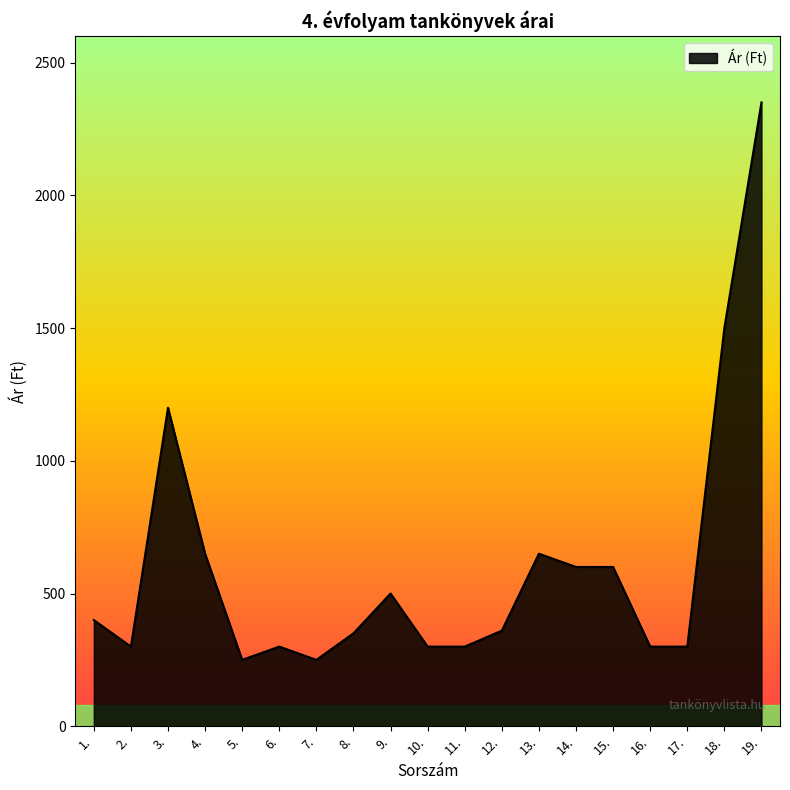

How many lines are shown in the chart?

1